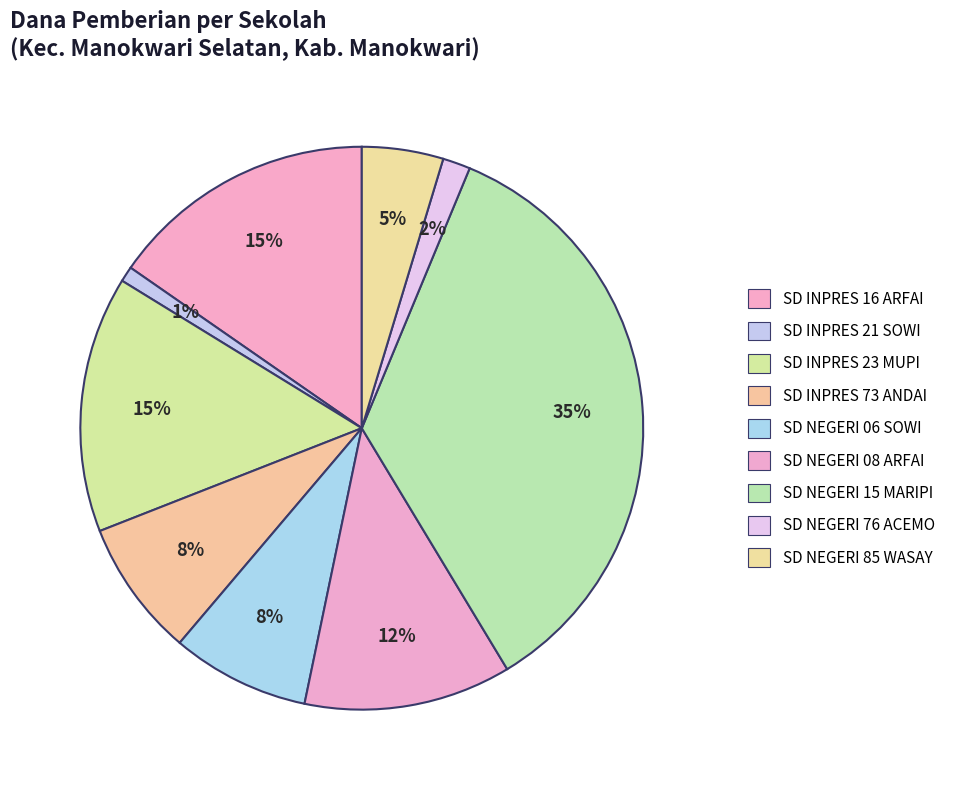

Count the number of slices in the pie.

9